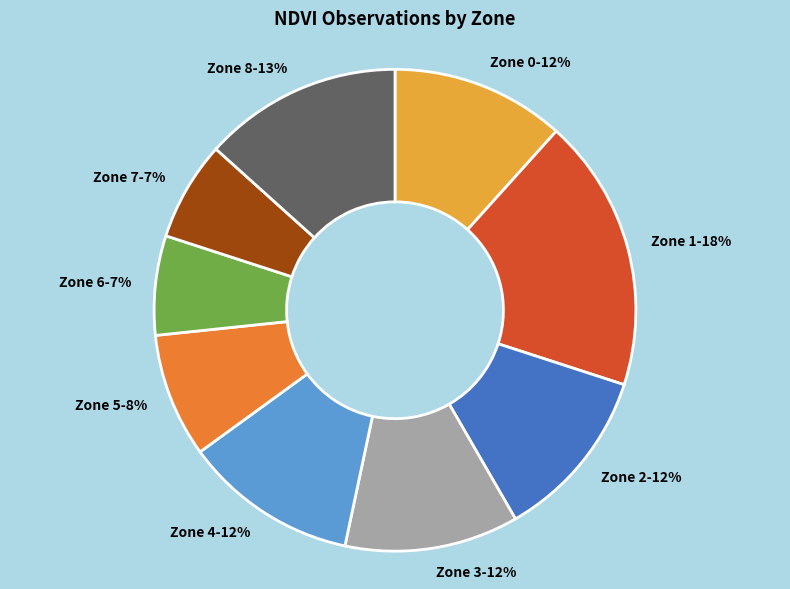

What is the largest slice in the pie chart?

Zone 1-18%